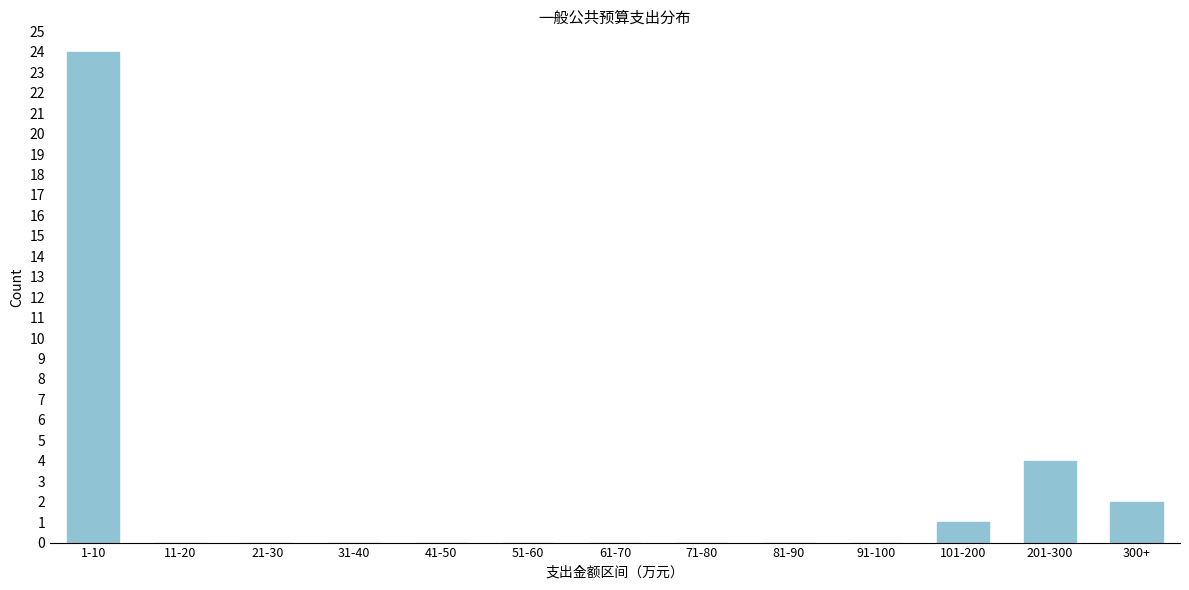

Reading left to right, extract all data points from this chart.

1-10=24	11-20=0	21-30=0	31-40=0	41-50=0	51-60=0	61-70=0	71-80=0	81-90=0	91-100=0	101-200=1	201-300=4	300+=2